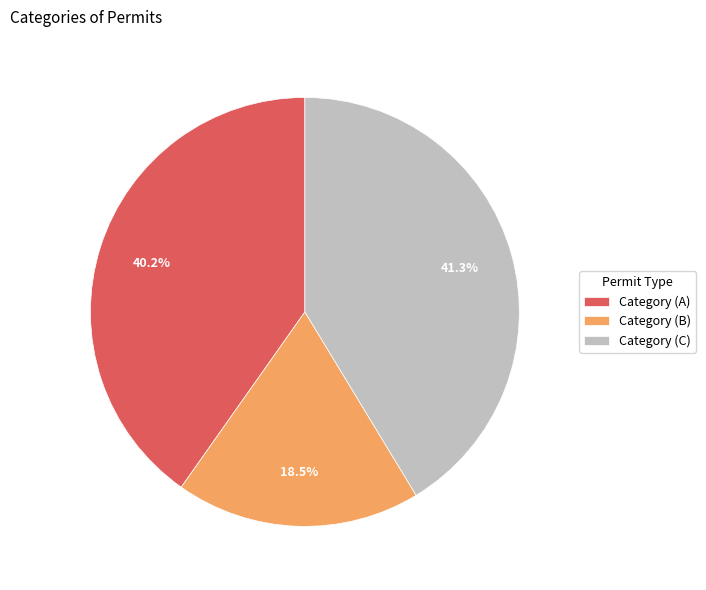

Count the number of slices in the pie.

3